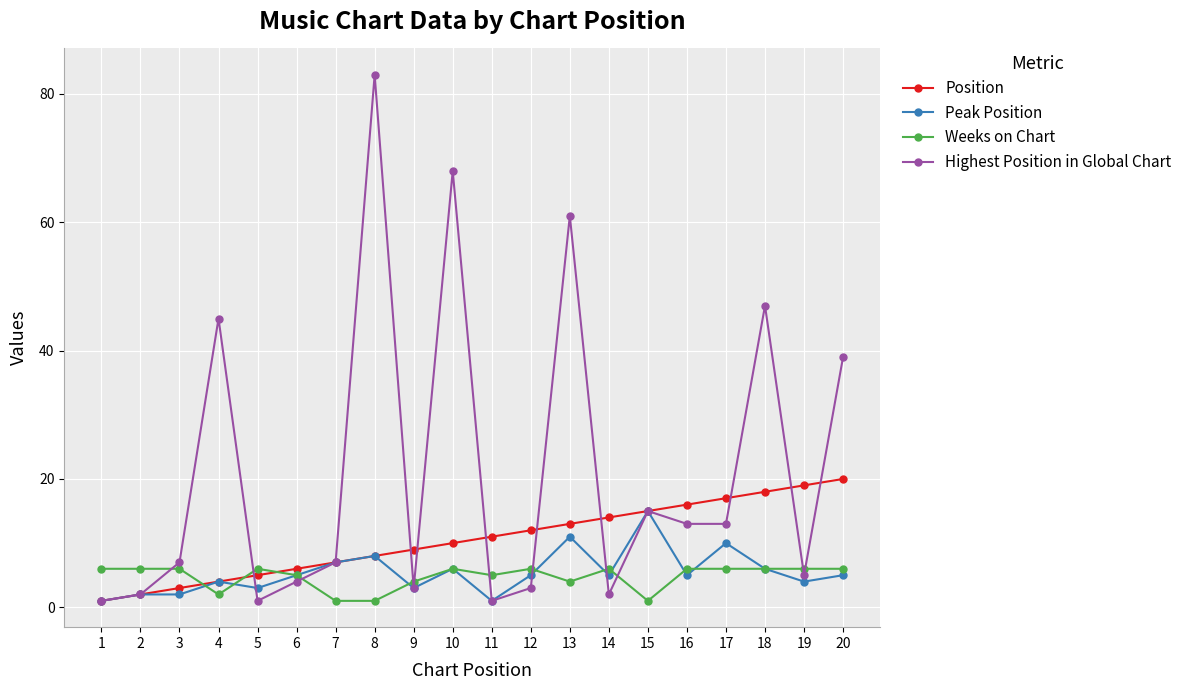

What are all the series names shown in the legend?

Position, Peak Position, Weeks on Chart, Highest Position in Global Chart